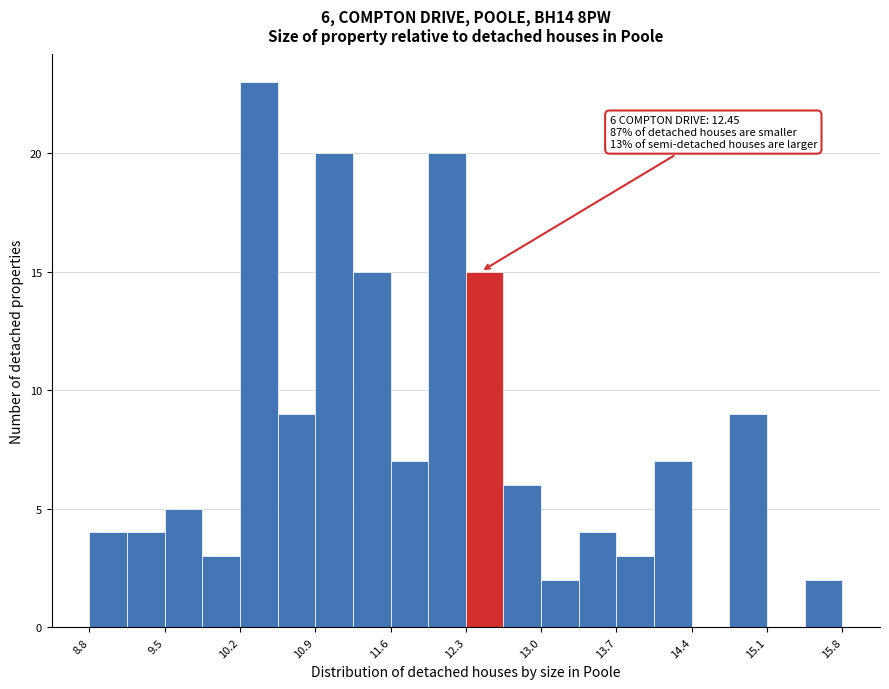

Read against the x-axis, roughly where is the centre of the tallest bar?

10.4